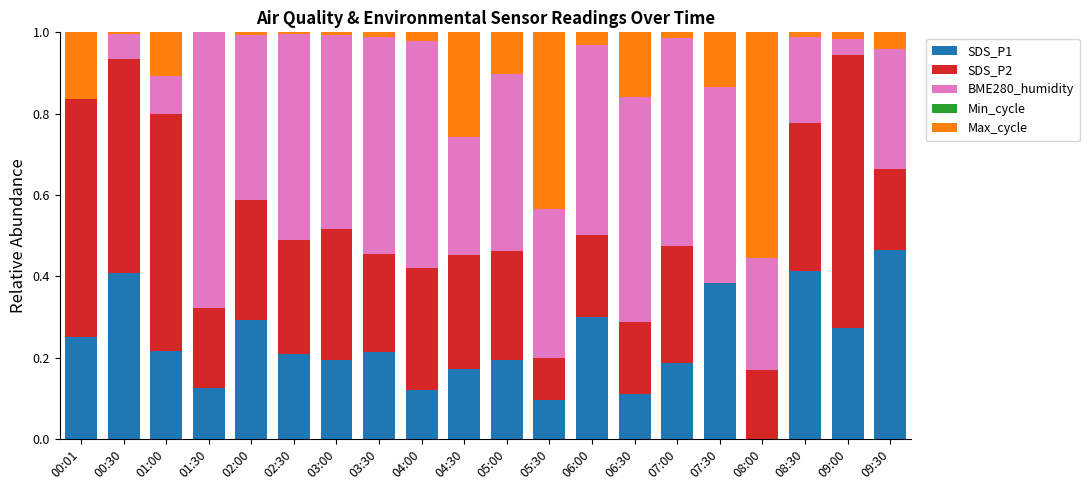

What is the label of the 14th bar from the left?

06:30